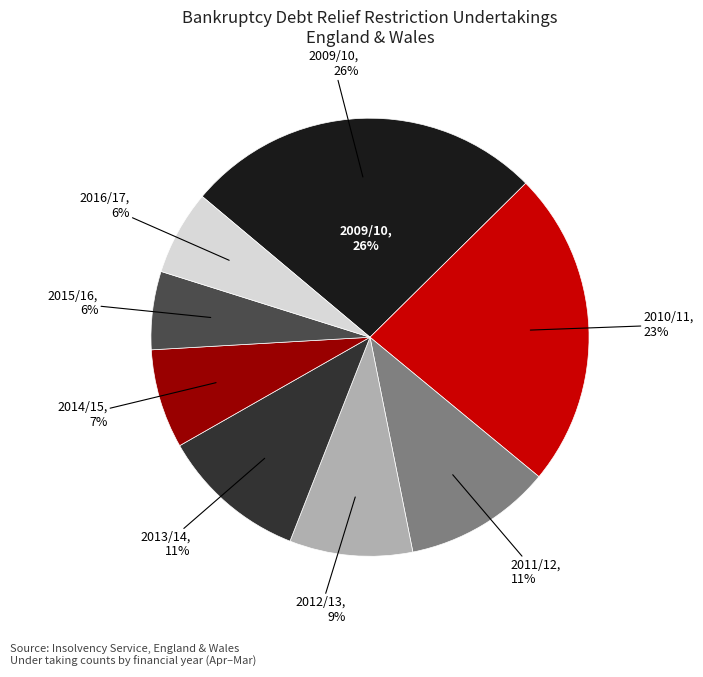

The 2014/15 slice represents 7% of the pie. True or false?

True